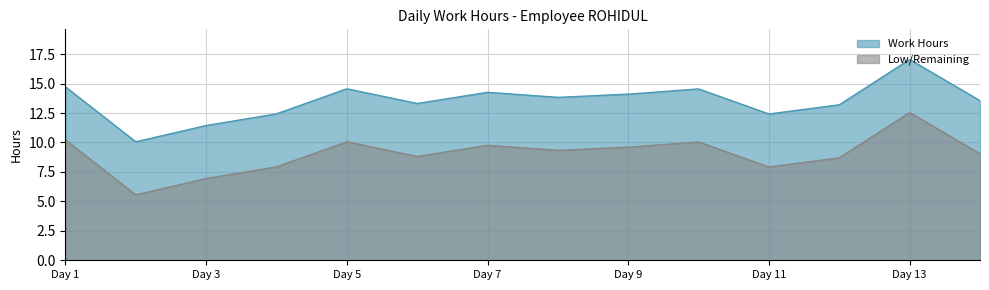

Which series has the largest total across all categories?

Work Hours